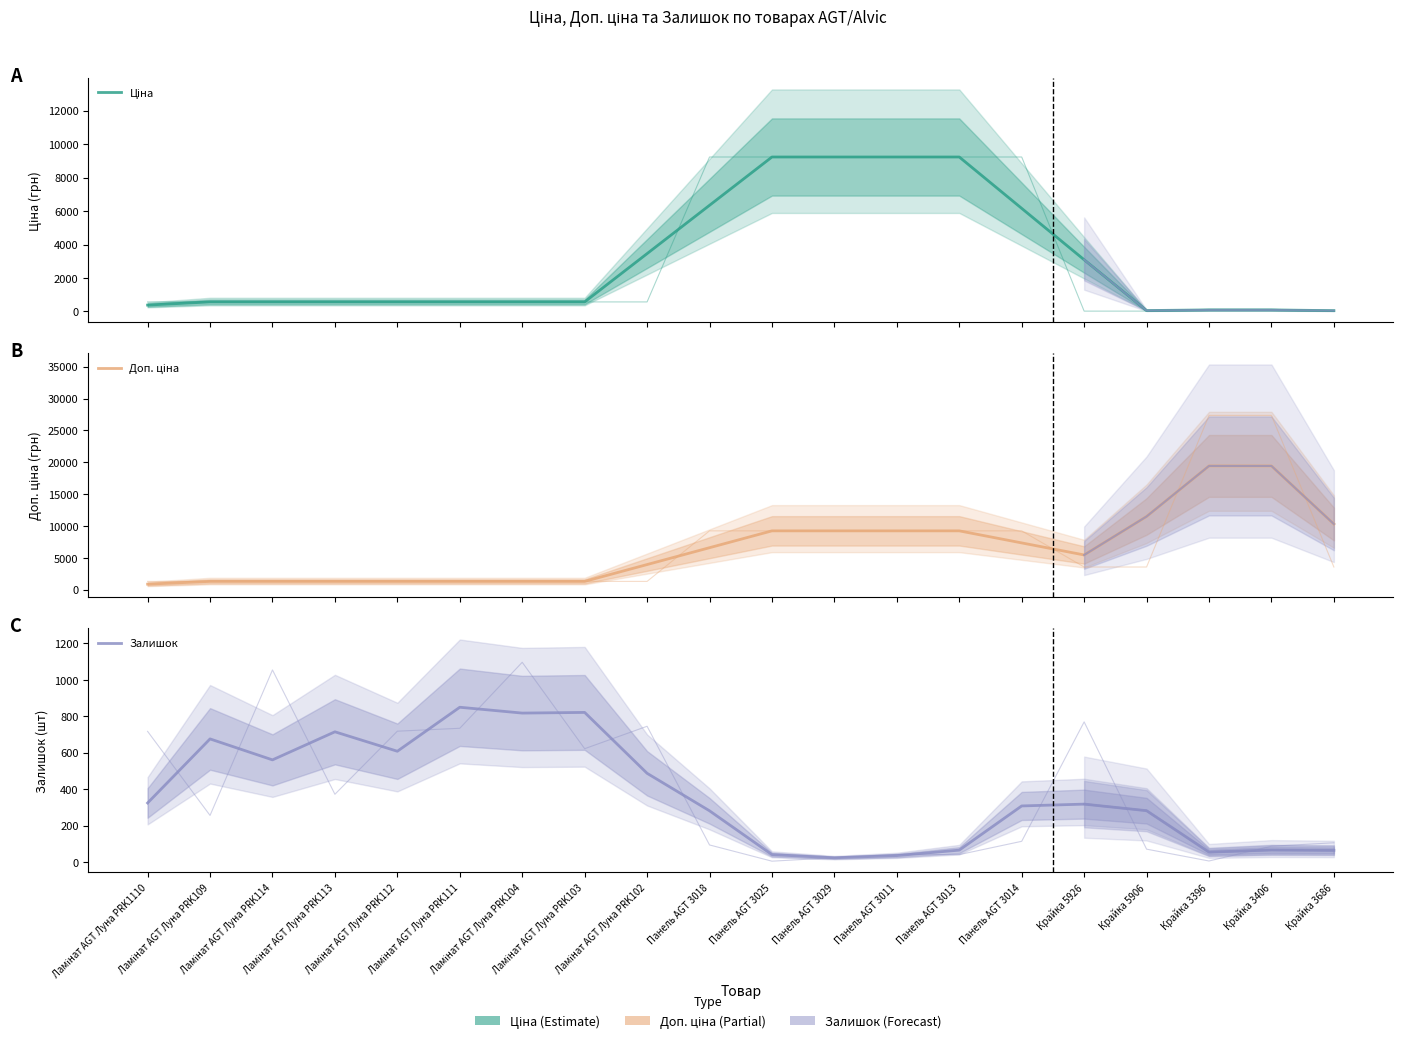

What is the difference between the maximum and minimum values in the Доп. ціна series?

18558.5